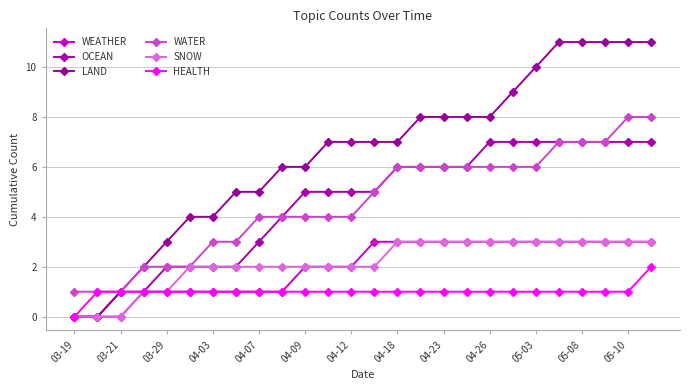

How many values in HEALTH are above zero?

25